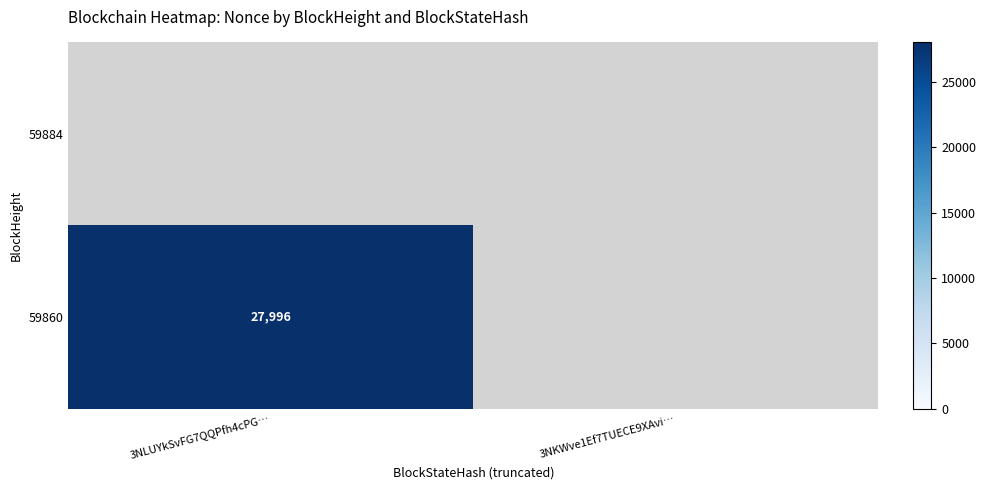

The value of 59860 at 3NLUYkSvFG7QQPfh4cPG… is 42023. True or false?

False